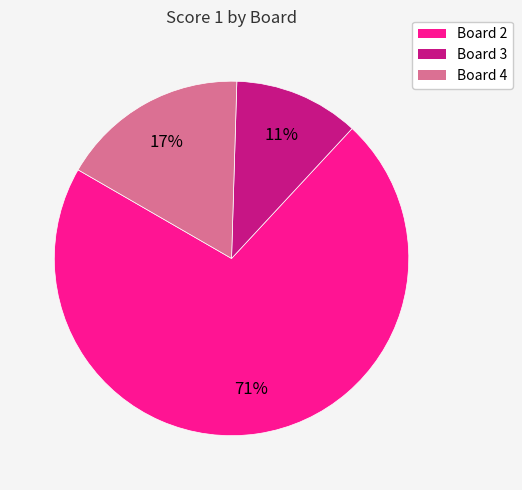

Is there a majority slice in this chart?

Yes